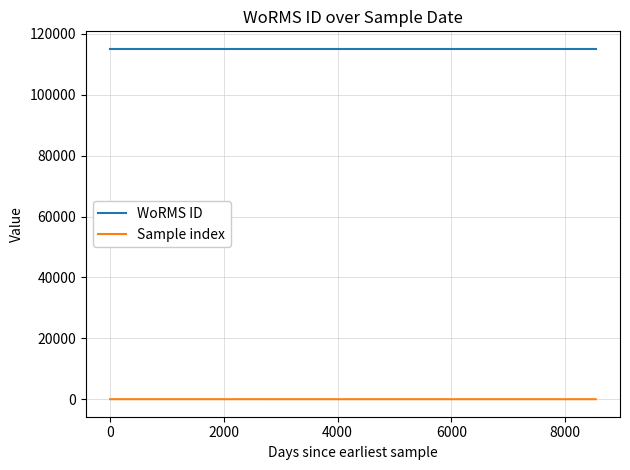

How many Sample index values are between 1 and 3?

3